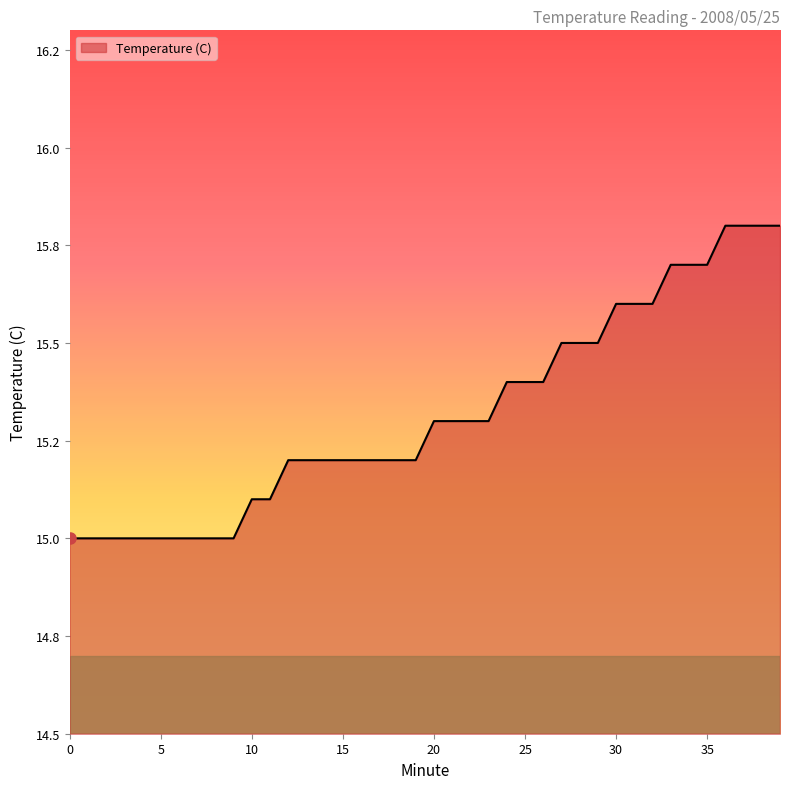

Does the chart have visible grid lines?

No